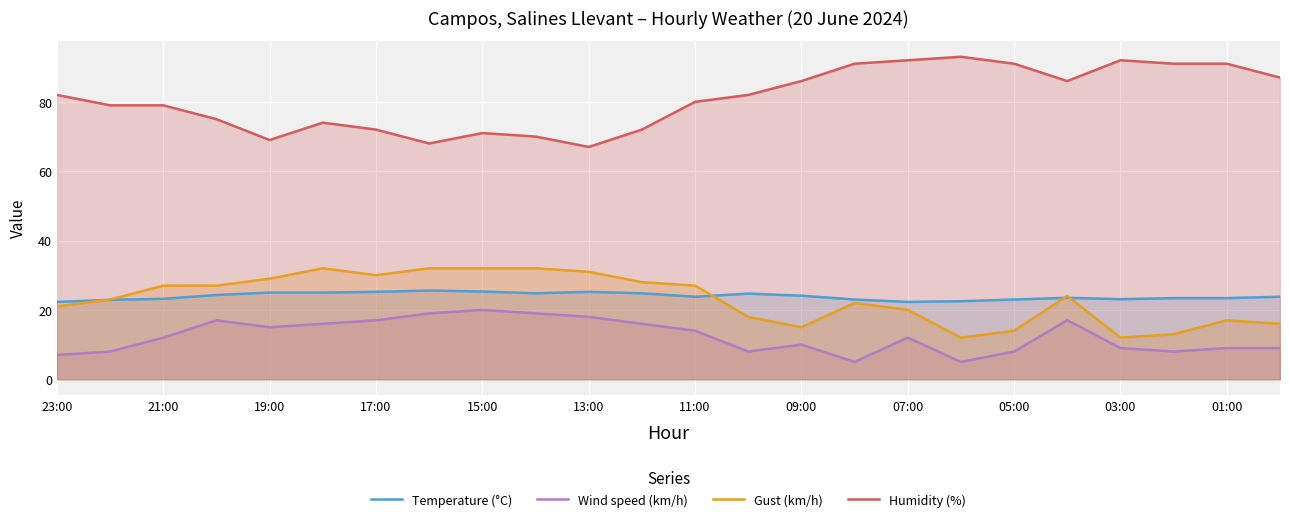

Does the chart display data point markers on the line(s)?

No